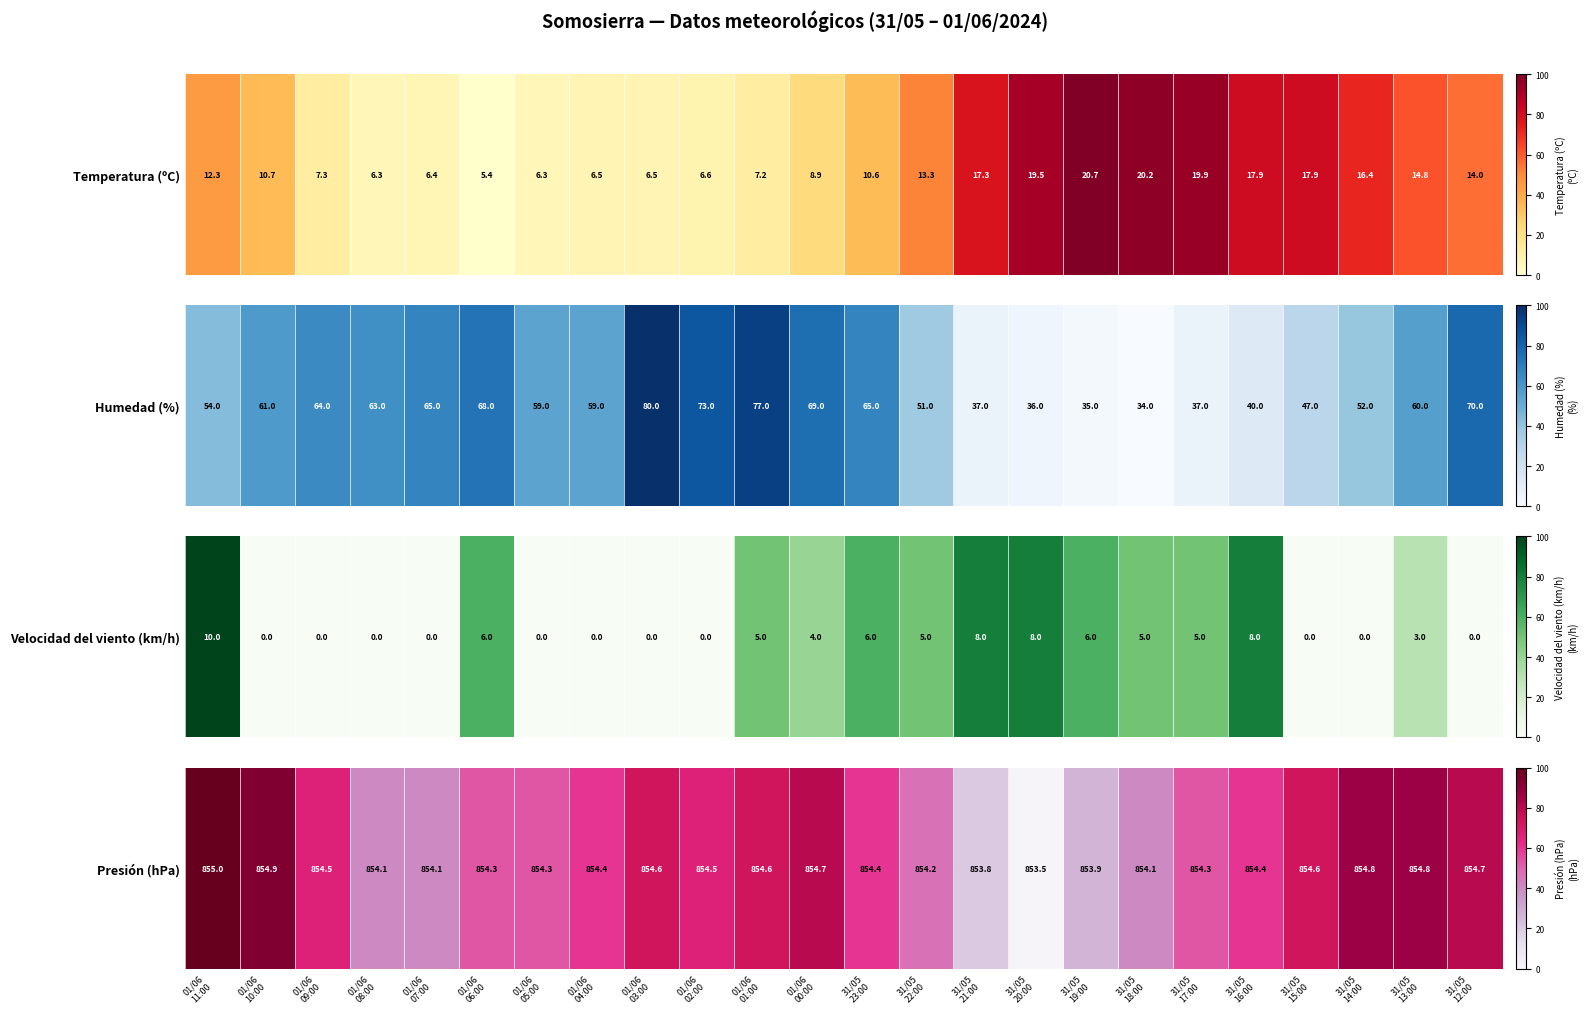

What is the sum of the values at 01/06
02:00 and 31/05
12:00?

146.7